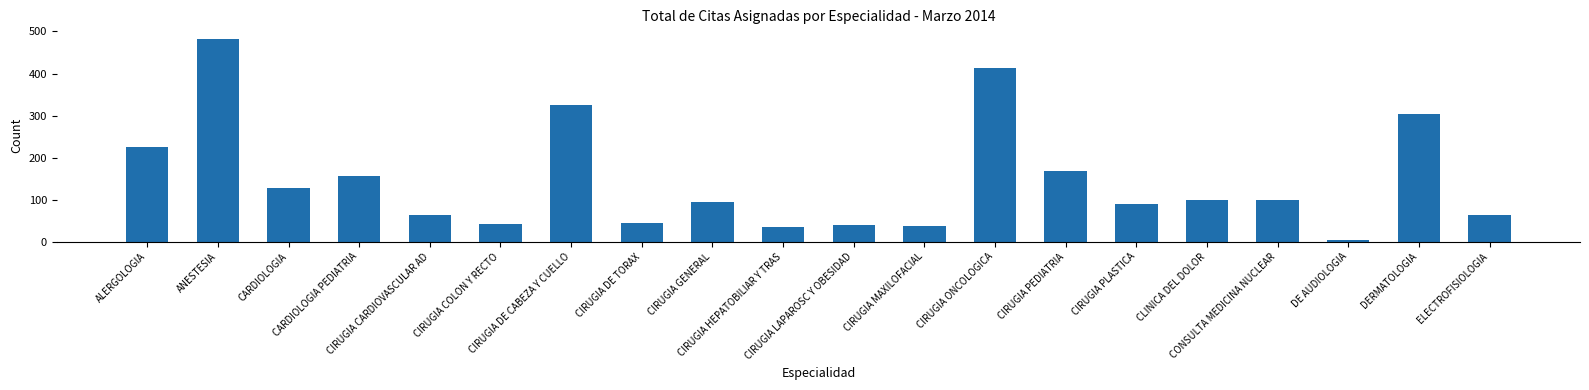

What is the greatest value displayed?

481